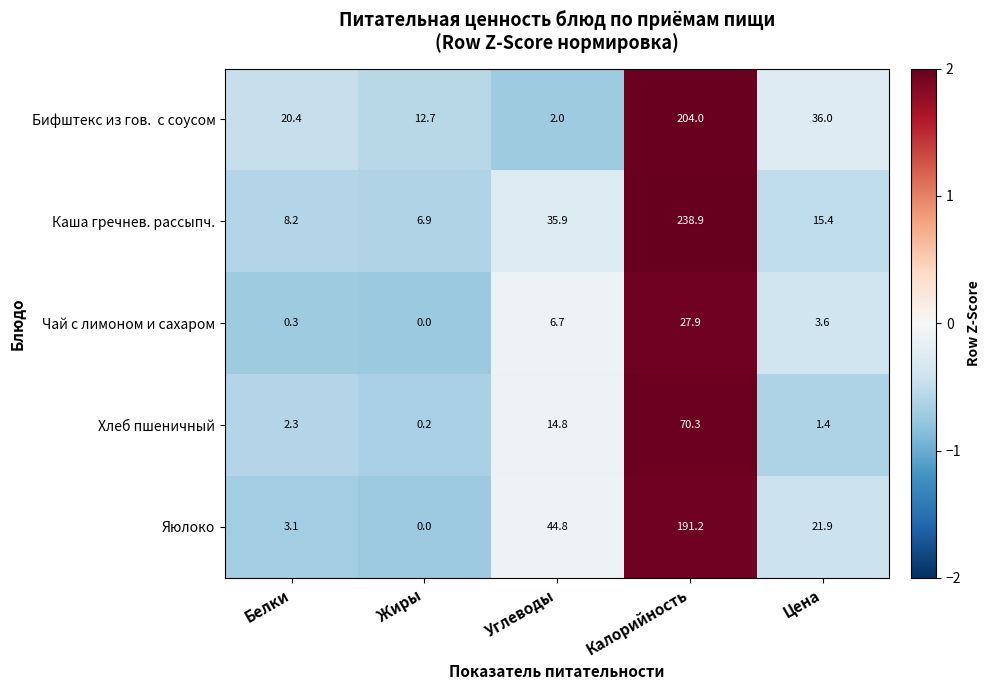

What is the average value of the Хлеб пшеничный series?

17.8